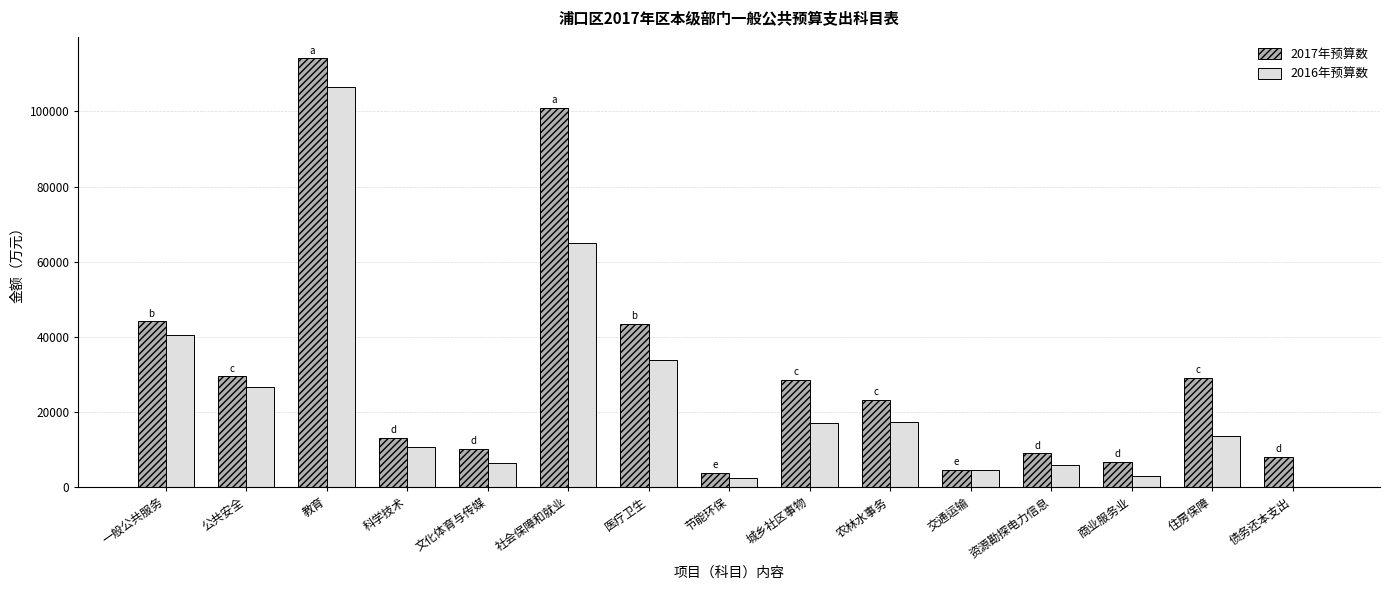

At which label does 2017年预算数 reach its peak?

教育